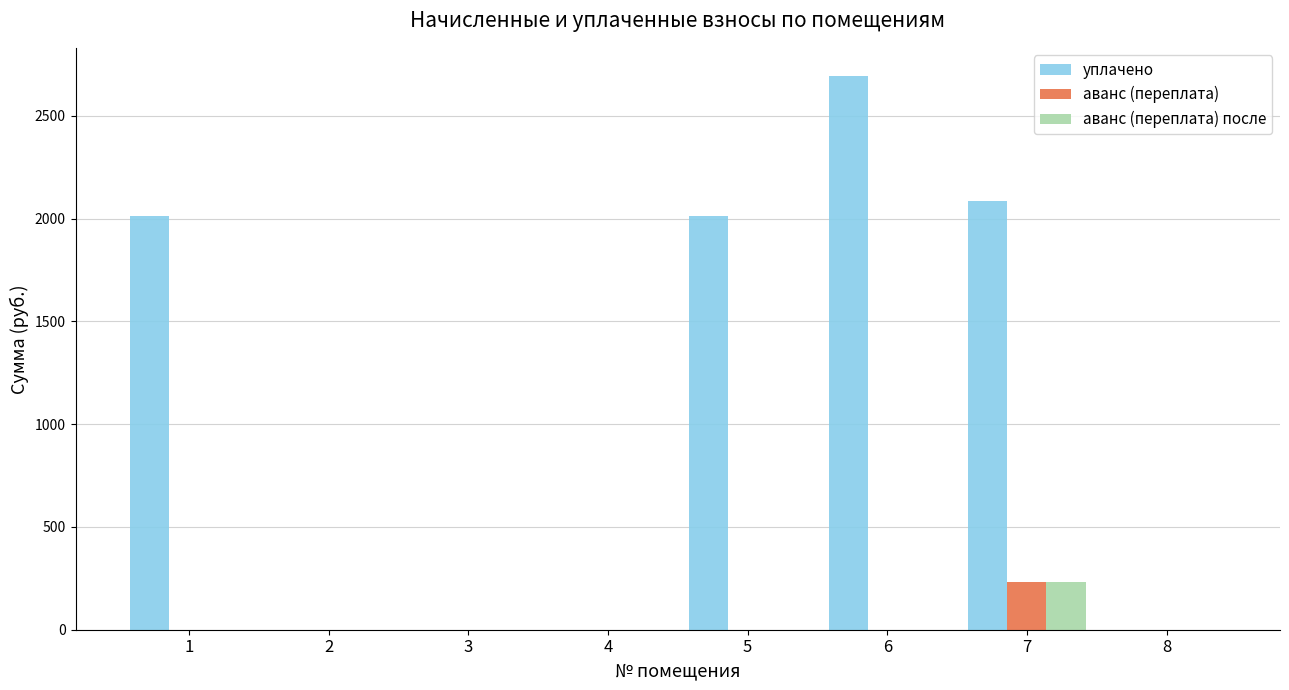

Which series has the largest total across all categories?

уплачено